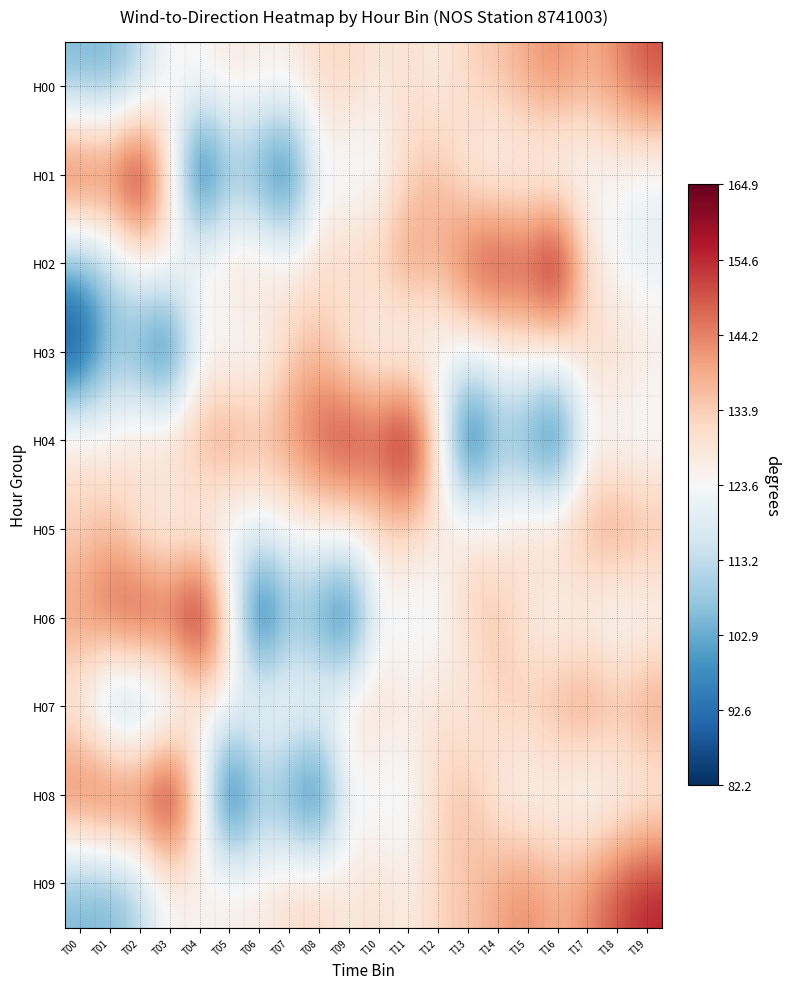

At how many categories does at least one series exceed 117?

20